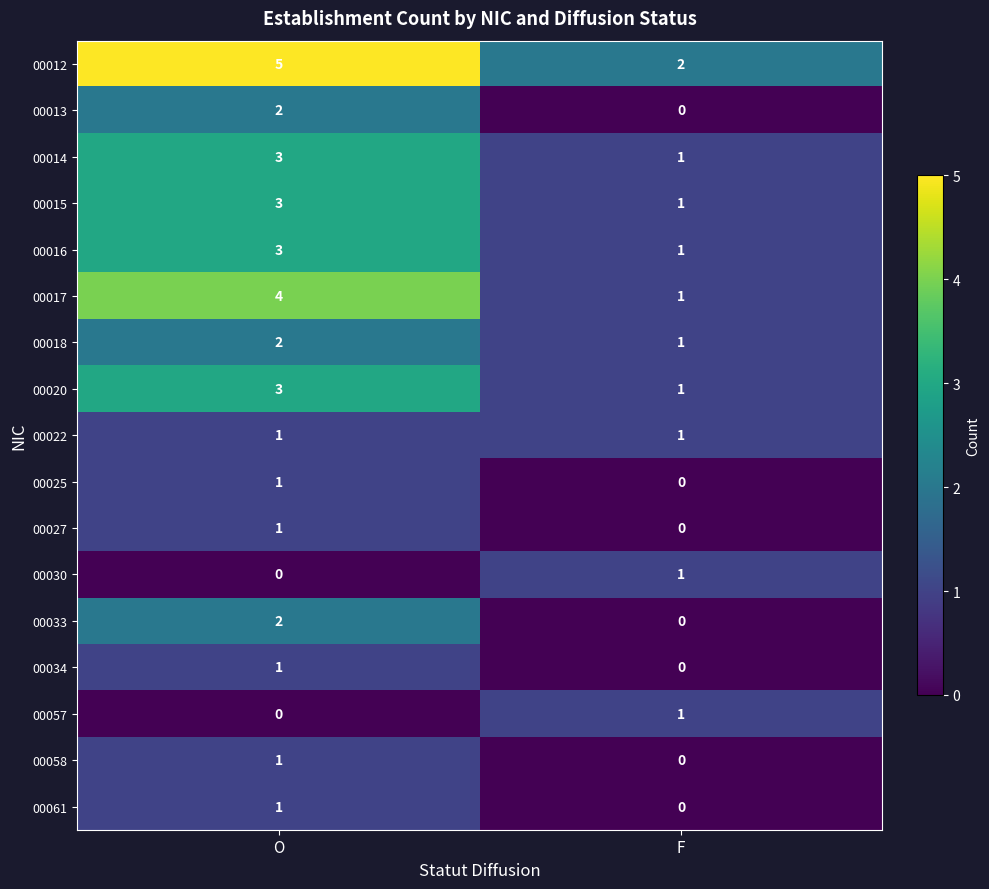

Read the 00014 value at O.

3